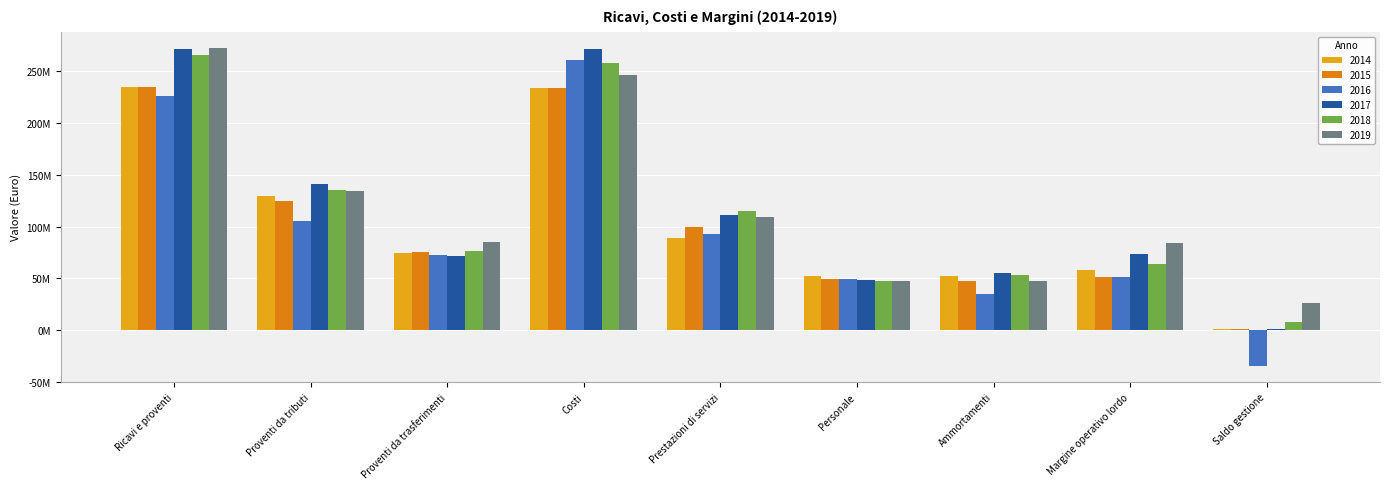

What are all the series names shown in the legend?

2014, 2015, 2016, 2017, 2018, 2019